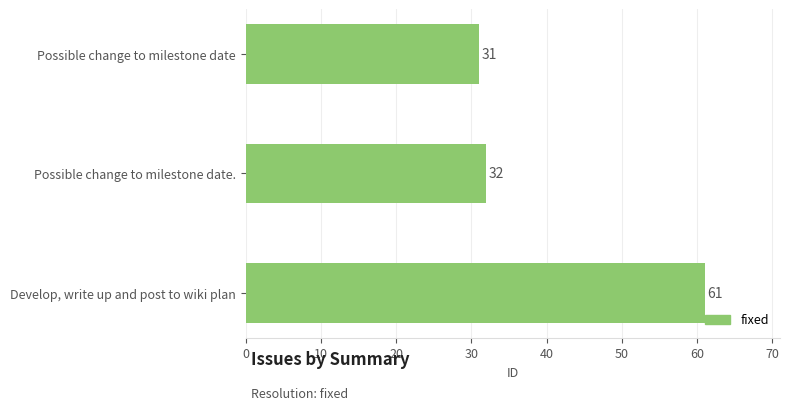

At which label is the value closest to 46?

Possible change to milestone date.